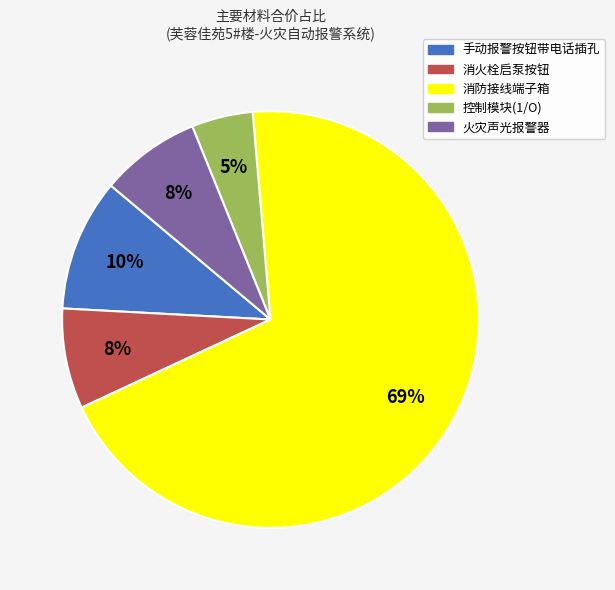

To the nearest percent, what is the combined percentage of 手动报警按钮带电话插孔 and 火灾声光报警器?

18%